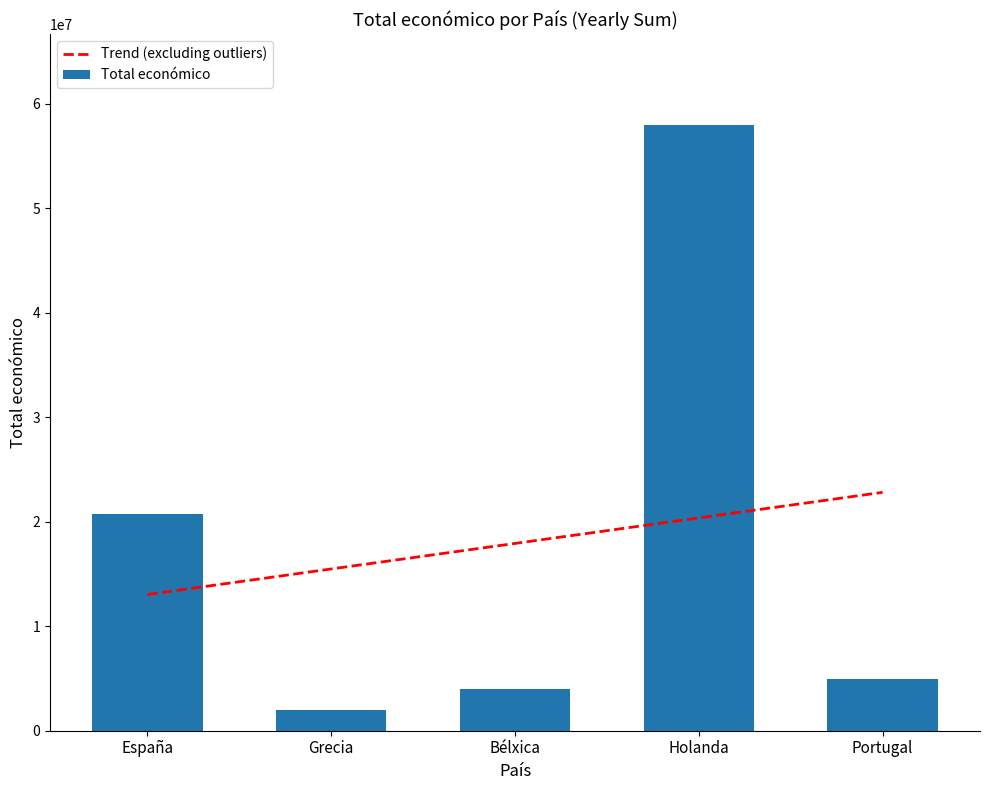

What is the highest value of the Trend (excluding outliers) series?

22810020.4